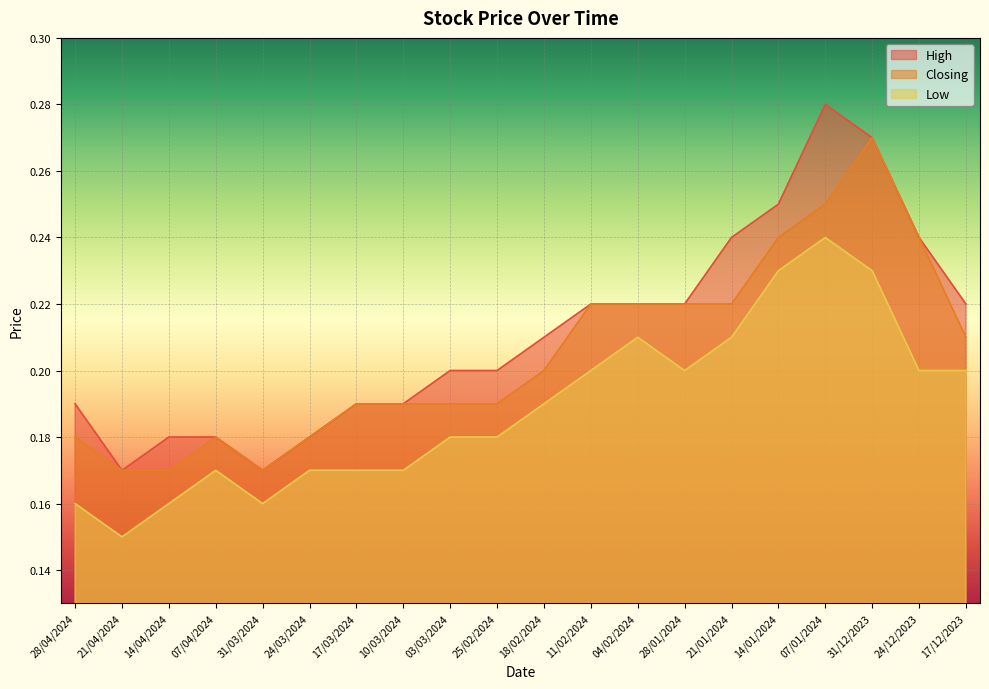

Where is Closing nearest to the value 0?

21/04/2024